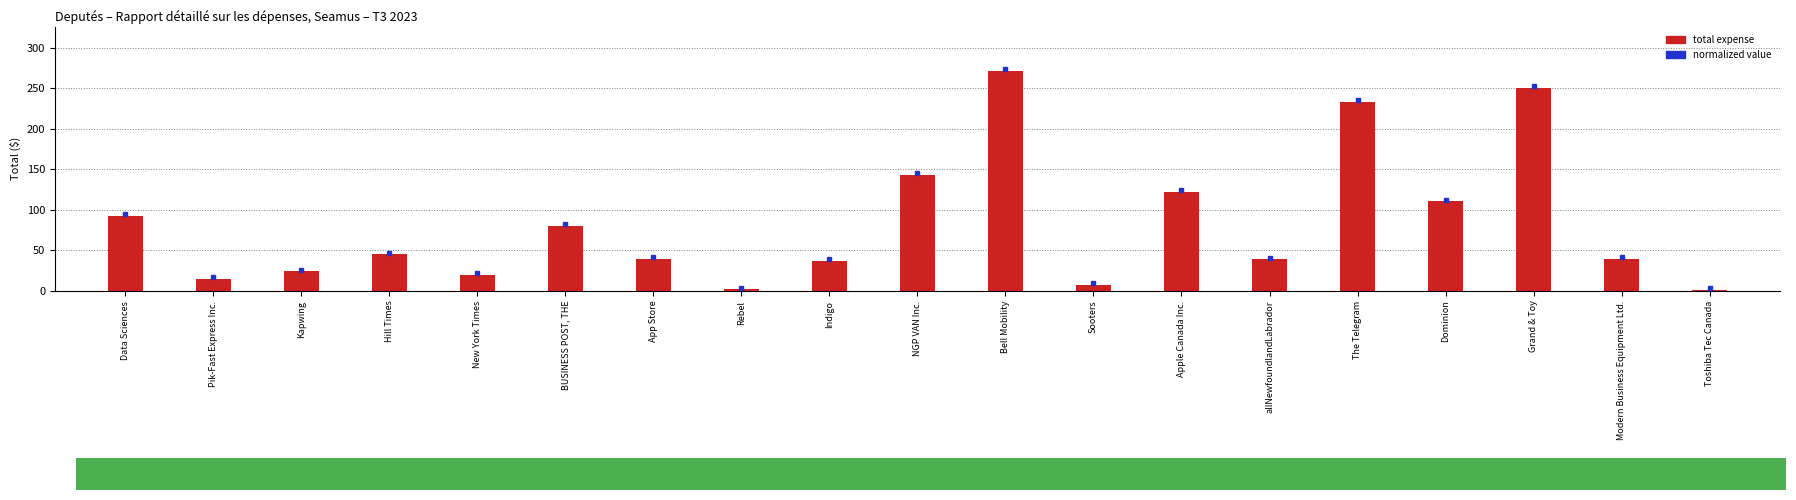

Which label corresponds to the largest value in the chart?

Bell Mobility